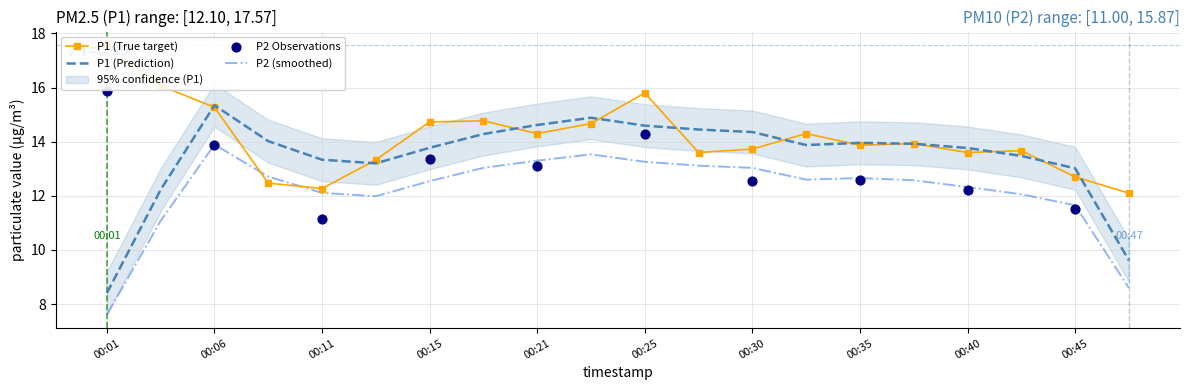

What is the change in value from 00:11 to 00:30?

+1.5